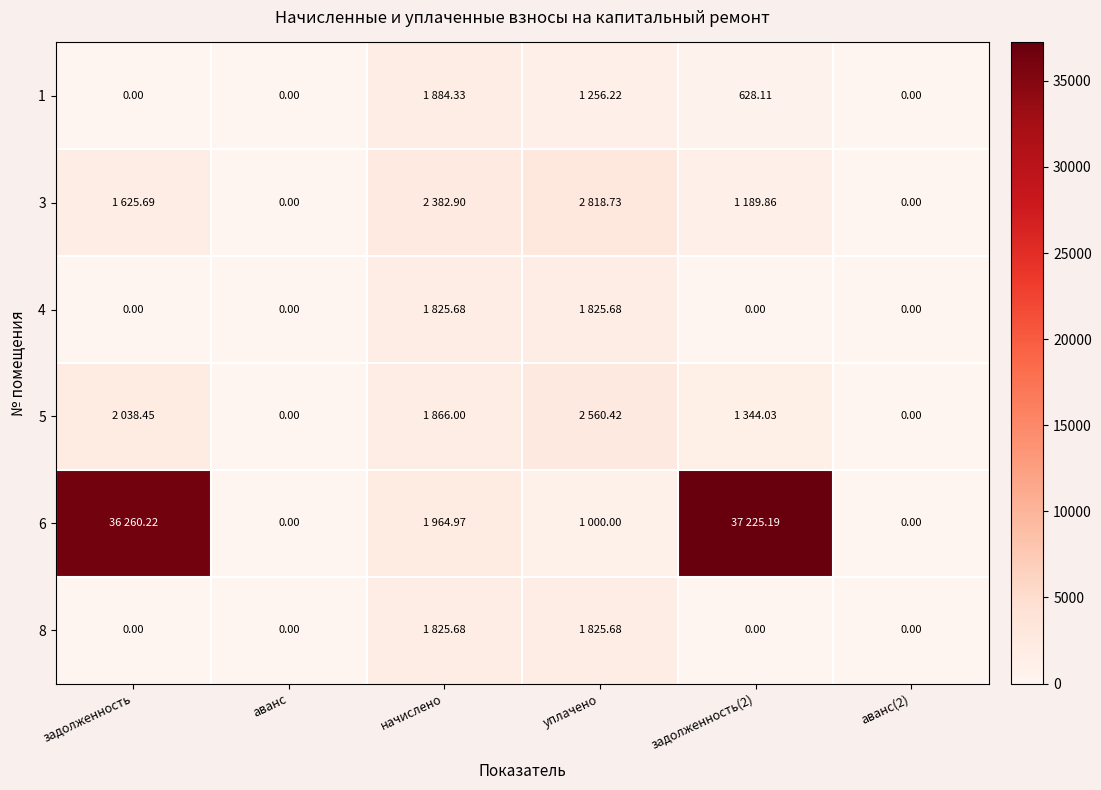

Is it true that 6 equals 1000.0 at уплачено?

True